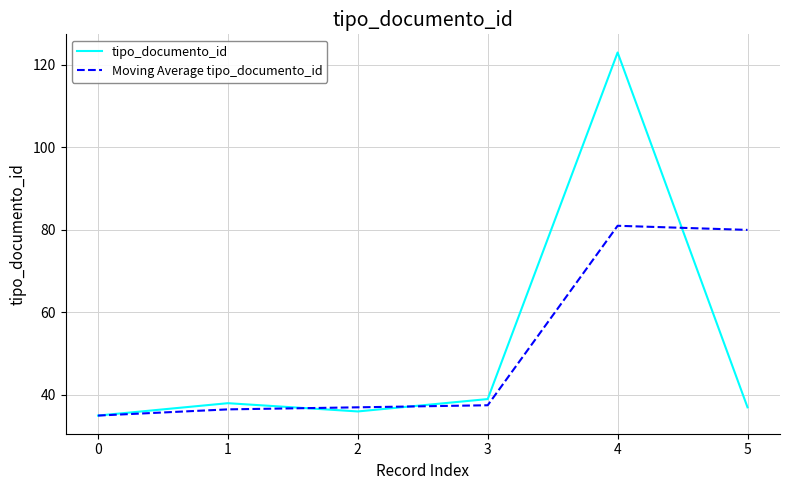

At which label is tipo_documento_id closest to 79?

3